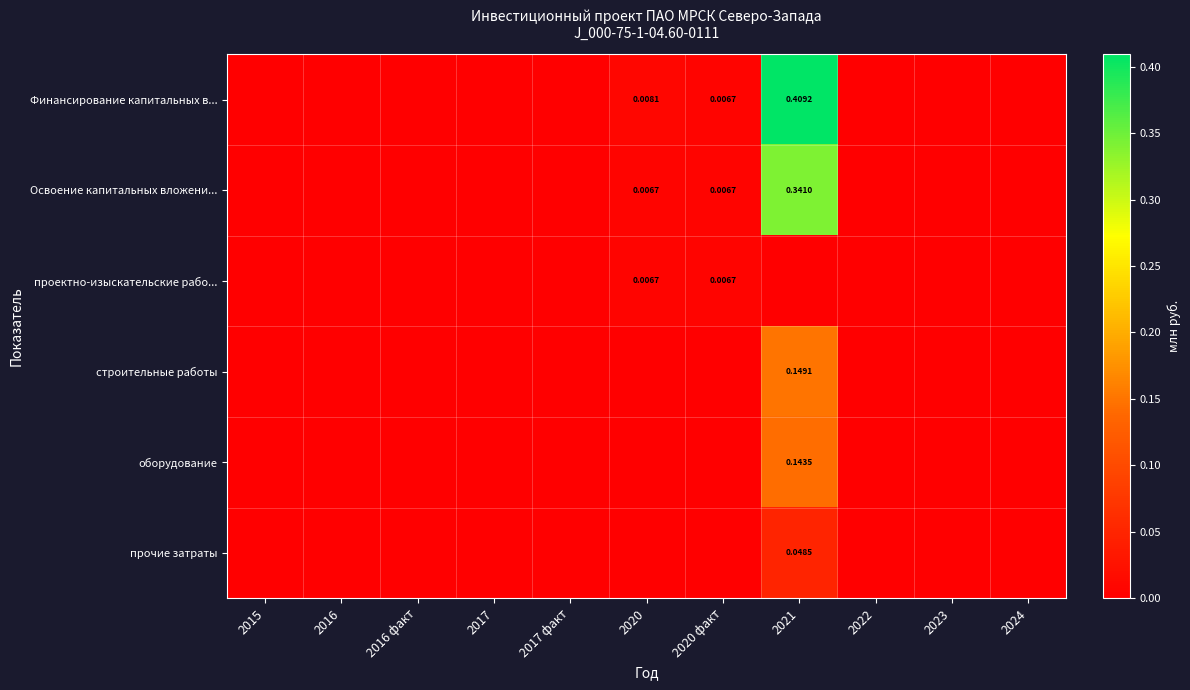

Is it true that строительные работы equals 0.0 at 2017 факт?

True